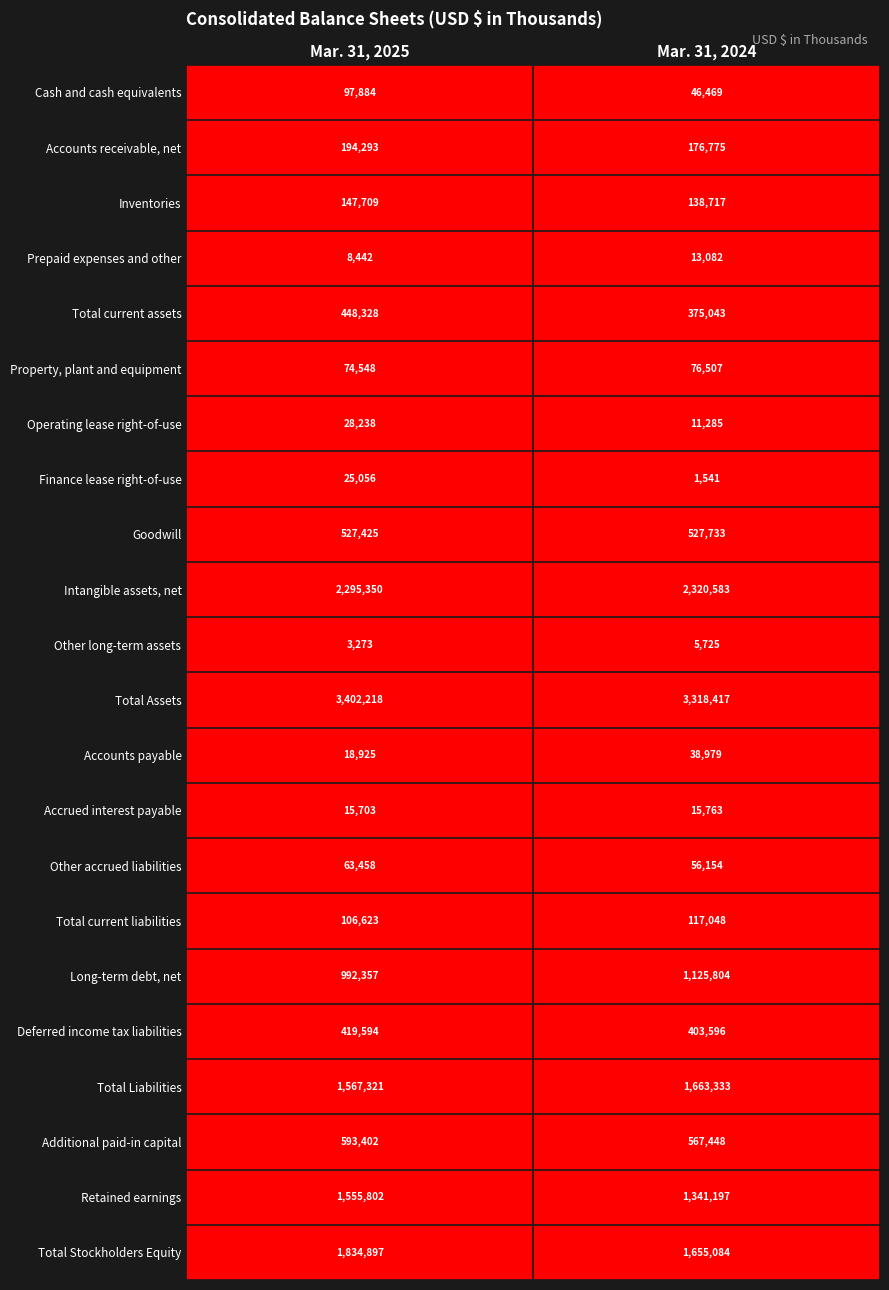

At which category is the sum across all series the highest?

Mar. 31, 2025